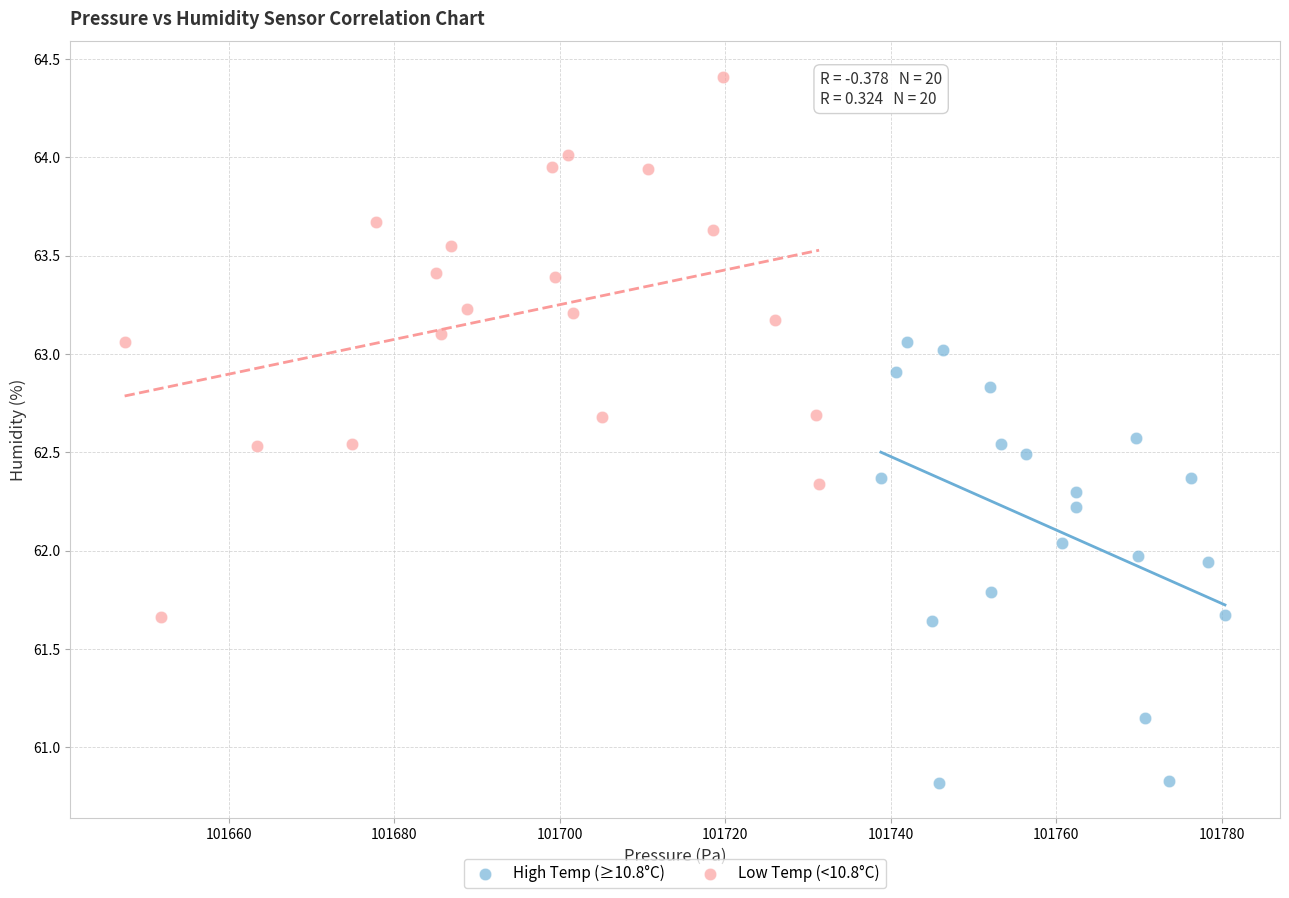

Which series contains the lowest Y value?

High Temp (≥10.8°C)